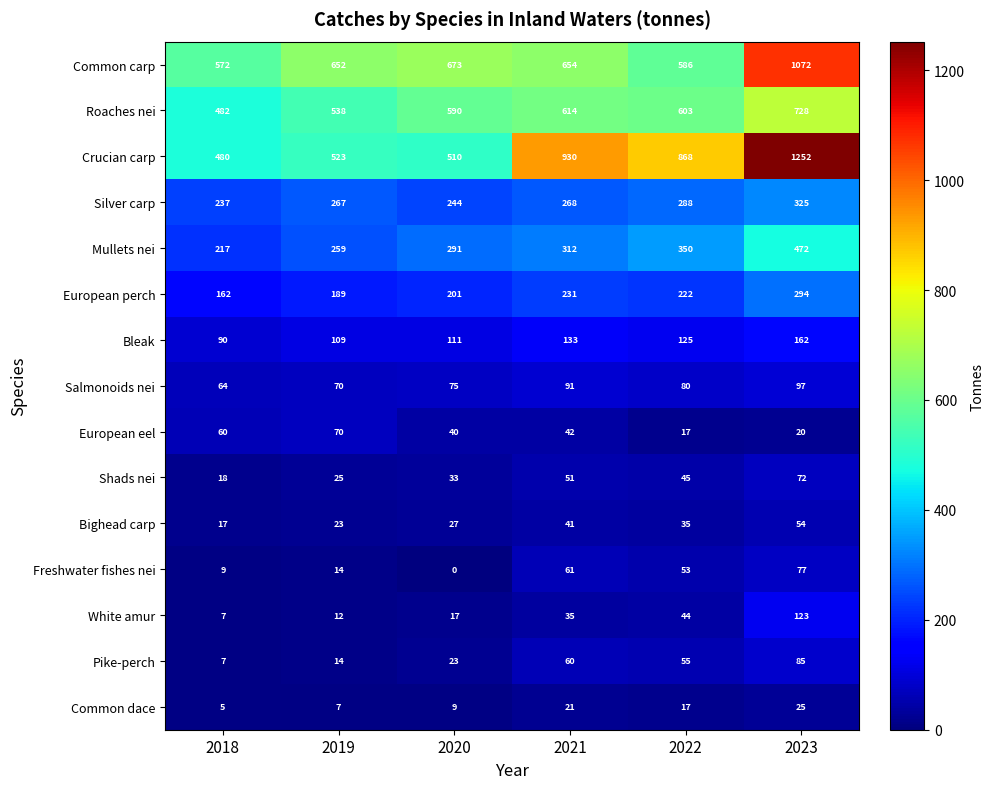

What is the difference between the Pike-perch values at 2018 and 2023?

78